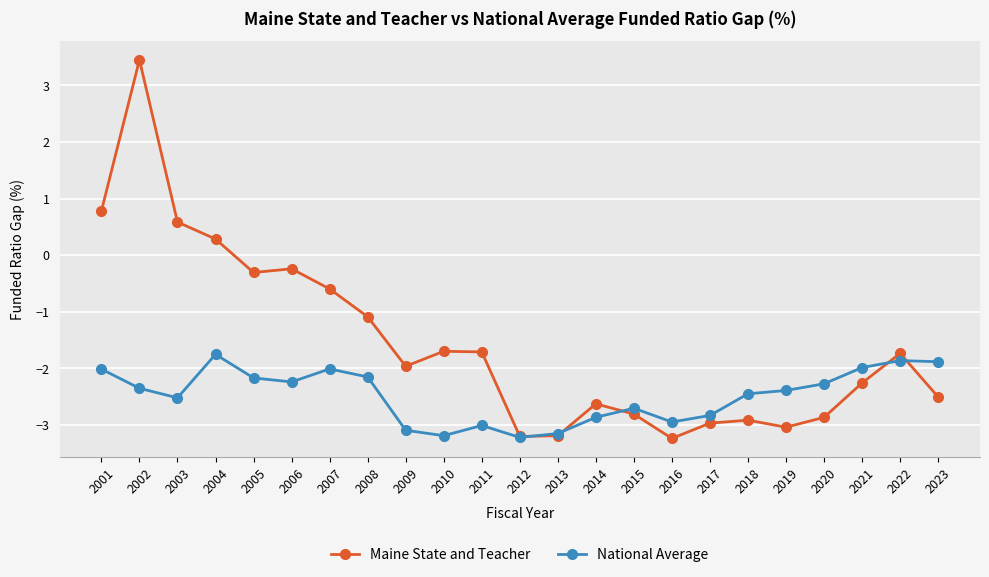

How many positive values does the Maine State and Teacher series have?

4